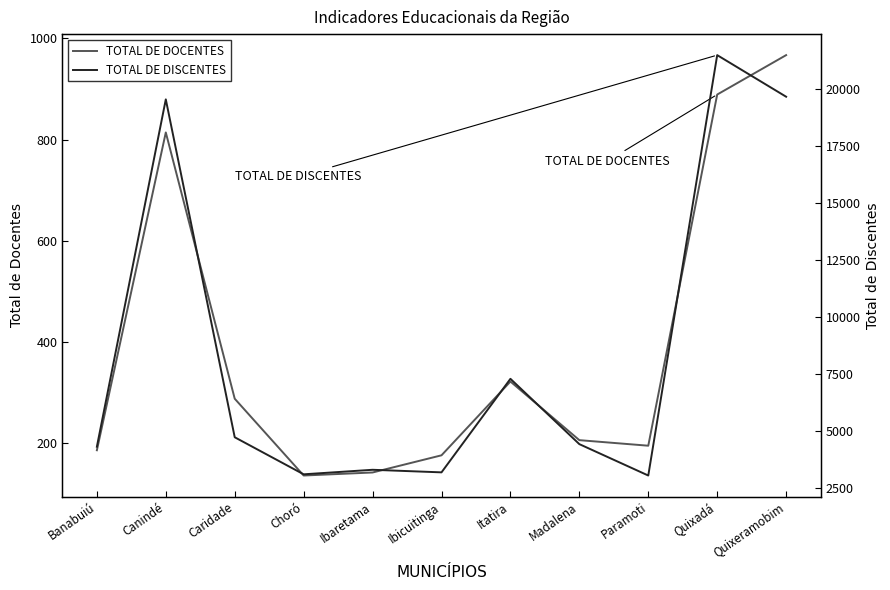

Rank the series by their maximum value, from lowest to highest.

TOTAL DE DOCENTES, TOTAL DE DISCENTES